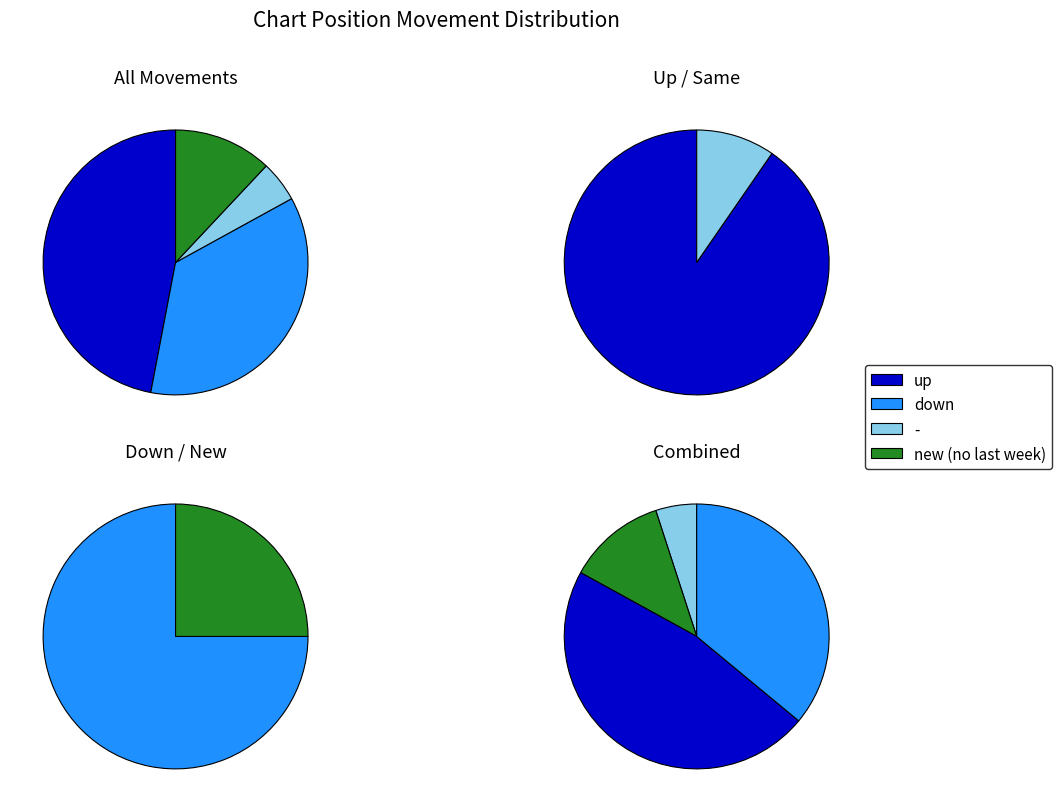

Which slice is the smallest?

-